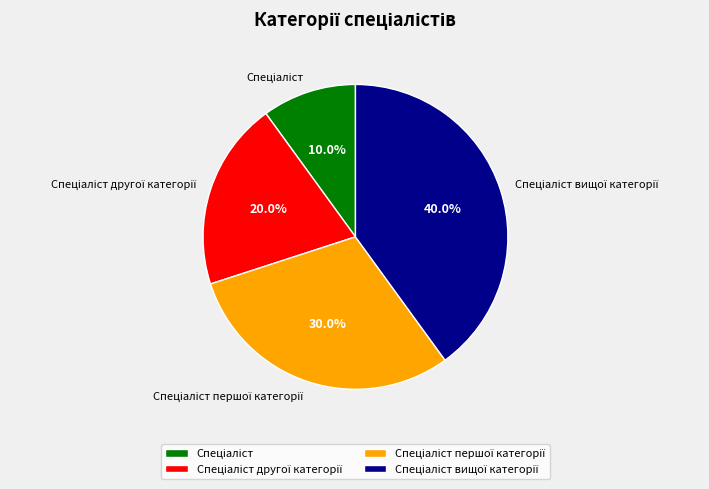

Does any single category account for the majority?

No